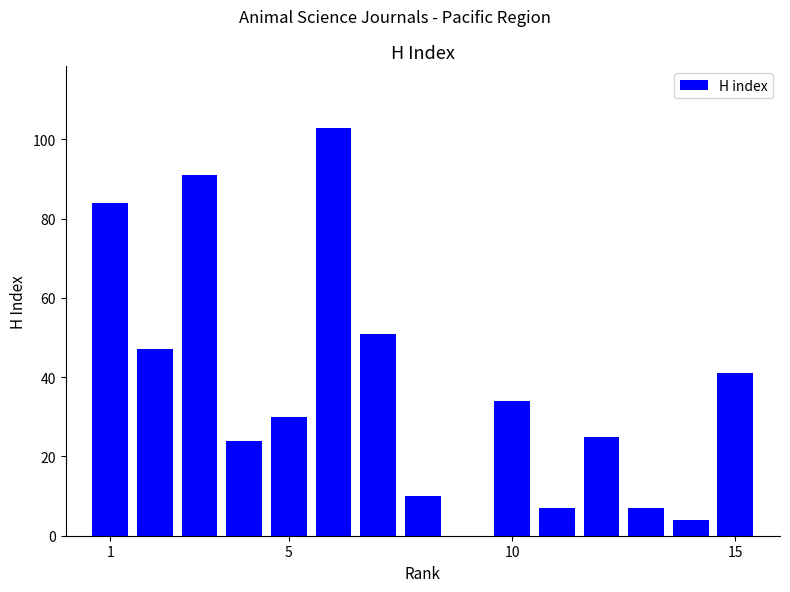

What is the maximum value shown in the chart?

103